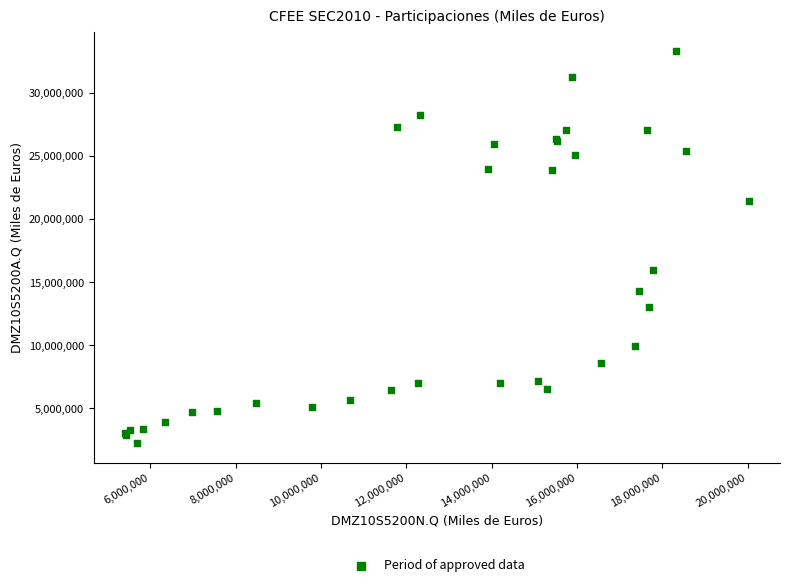

What Y value in the scatter plot is closest to 17766036?

15942528